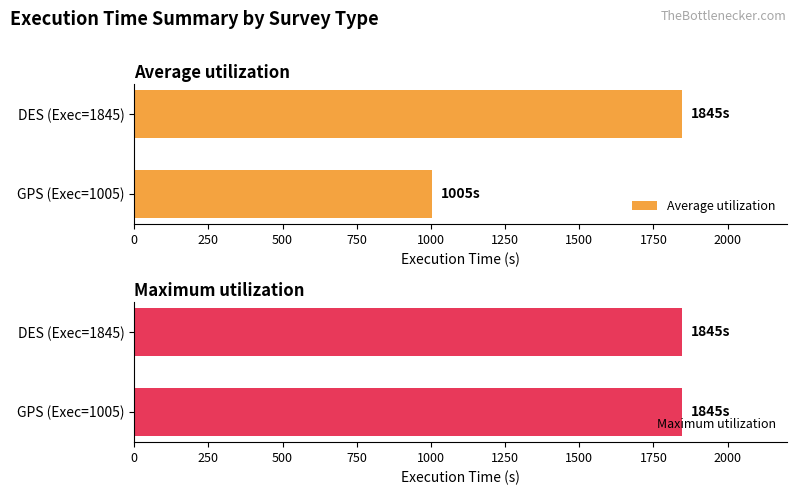

How many data points in Average utilization are less than 1845?

1